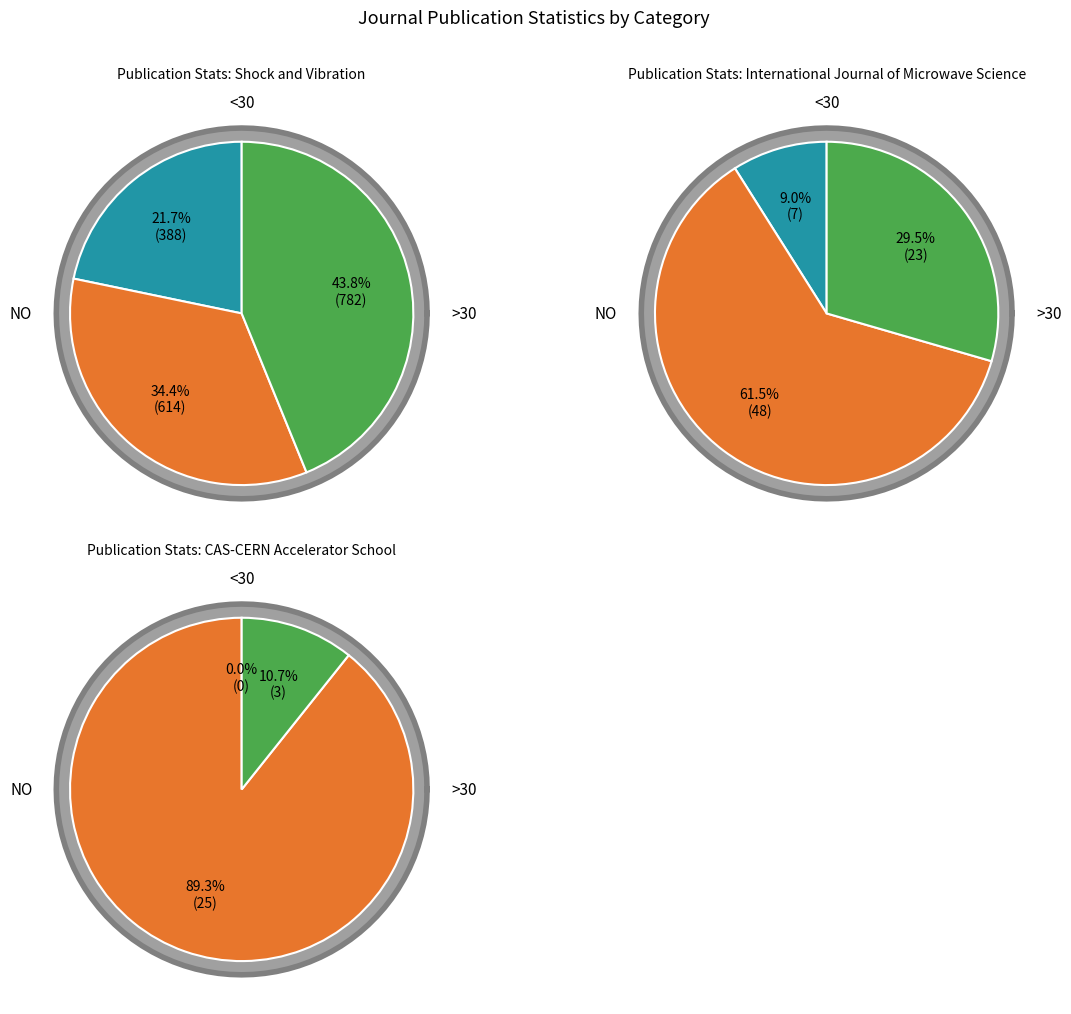

Does any single category account for the majority?

No